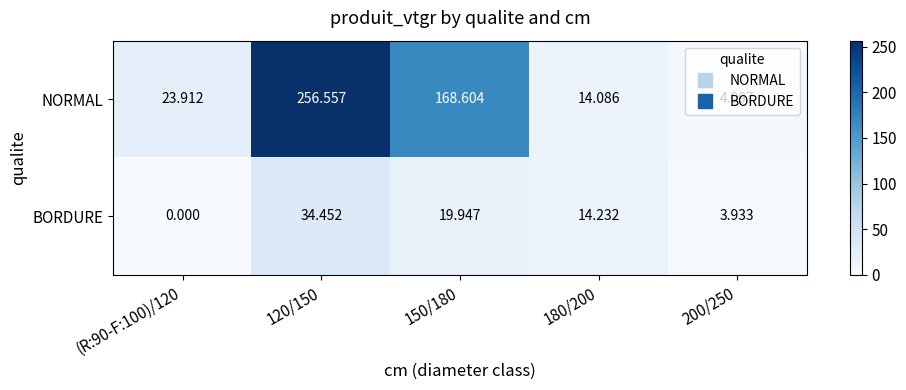

Rank the series by their maximum value, from highest to lowest.

NORMAL, BORDURE